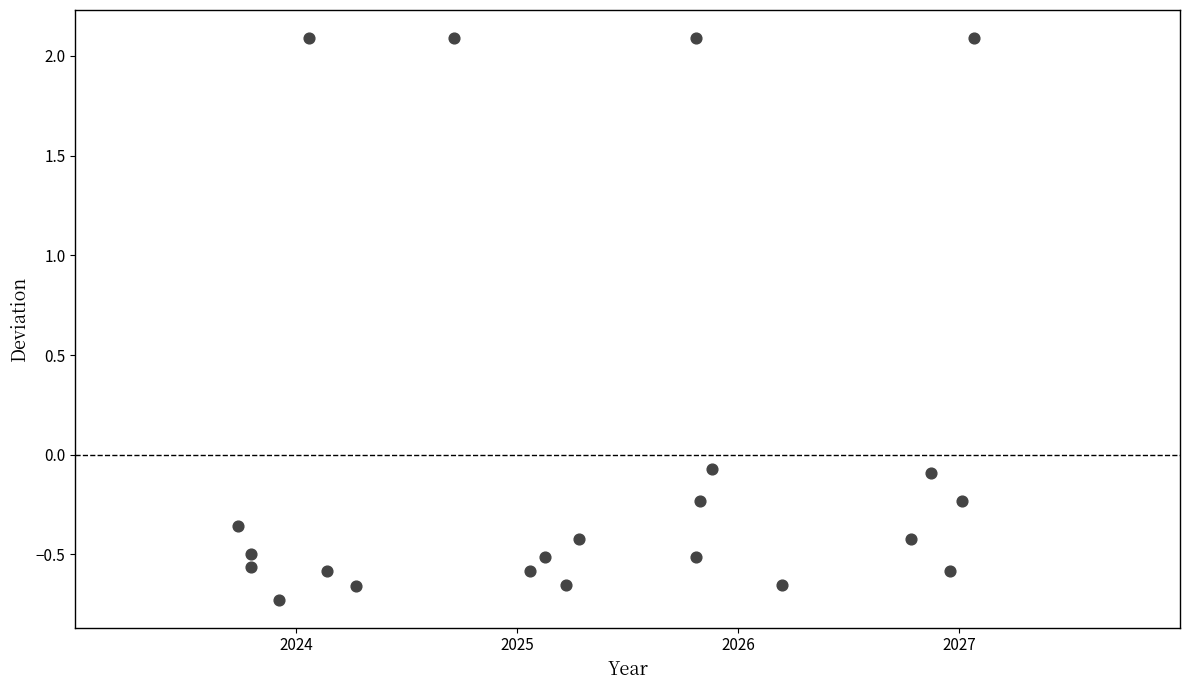

What is the range of Y values (max minus min)?

2.8